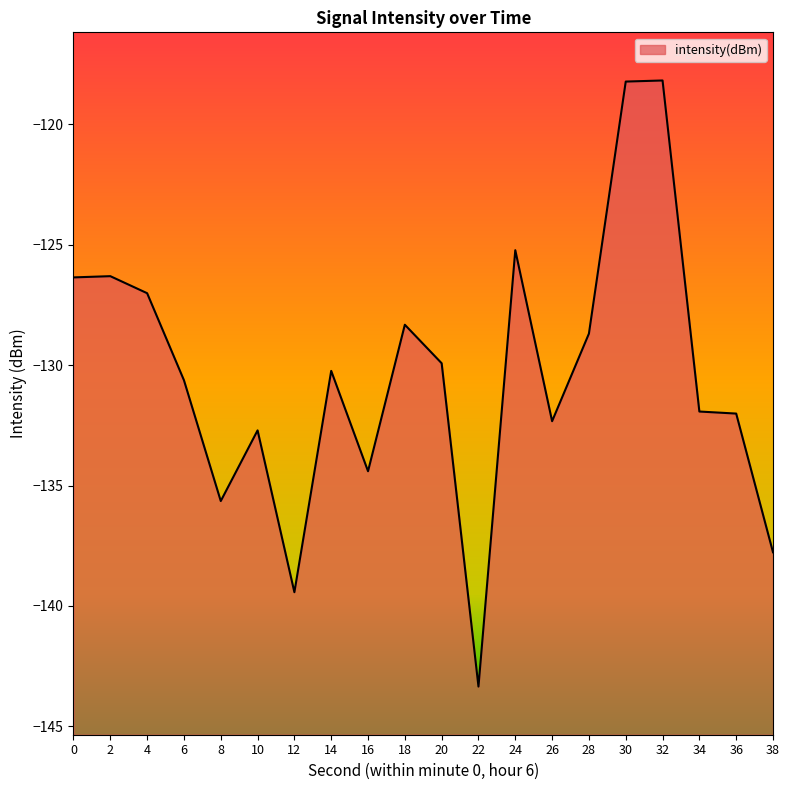

How many lines are shown in the chart?

1